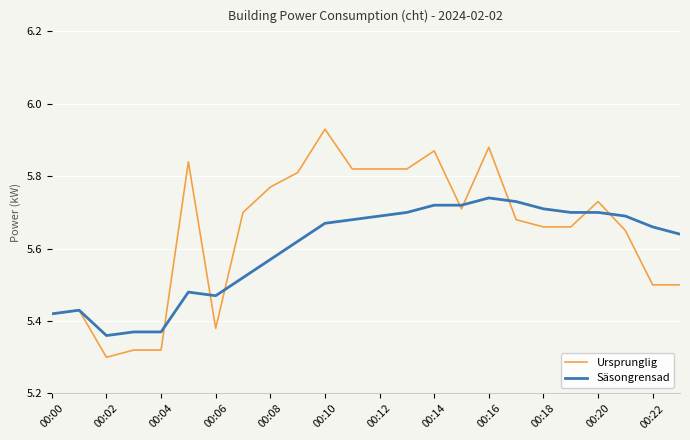

Which series has the largest total across all categories?

Ursprunglig